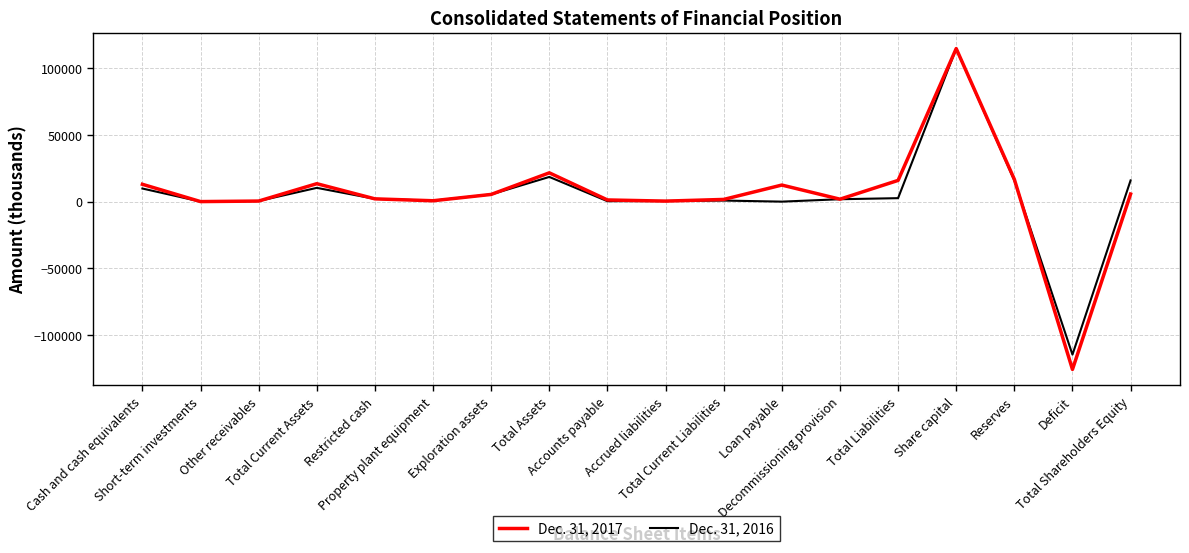

True or false: Dec. 31, 2017 has a value of 5398 at Exploration assets.

True